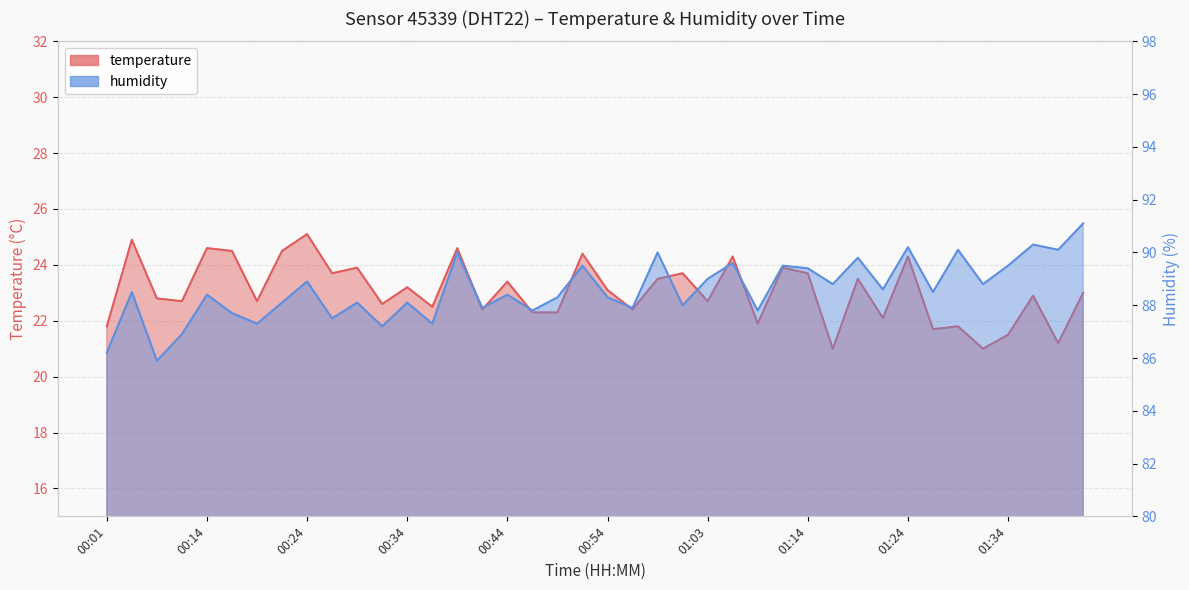

Reading right to left, extract all data points from this chart.

temperature: 23.0	21.2	22.9	21.5	21.0	21.8	21.7	24.3	22.1	23.5	21.0	23.7	23.9	21.9	24.3	22.7	23.7	23.5	22.4	23.1	24.4	22.3	22.3	23.4	22.4	24.6	22.5	23.2	22.6	23.9	23.7	25.1	24.5	22.7	24.5	24.6	22.7	22.8	24.9	21.8
humidity: 91.1	90.1	90.3	89.5	88.8	90.1	88.5	90.2	88.6	89.8	88.8	89.4	89.5	87.8	89.6	89.0	88.0	90.0	87.9	88.3	89.5	88.3	87.8	88.4	87.9	90.0	87.3	88.1	87.2	88.1	87.5	88.9	88.1	87.3	87.7	88.4	86.9	85.9	88.5	86.2